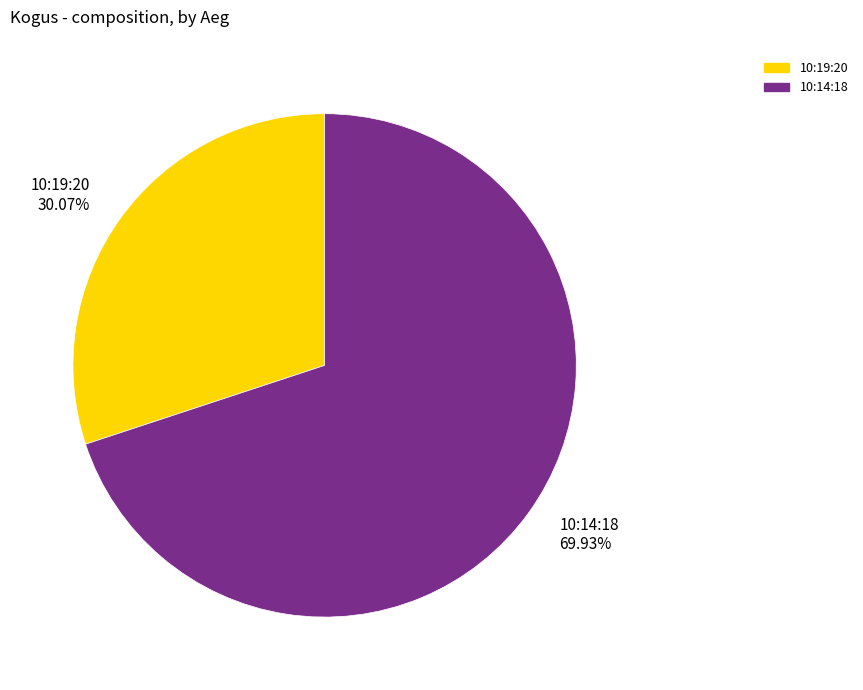

Which has a higher value, 10:14:18 or 10:19:20?

10:14:18